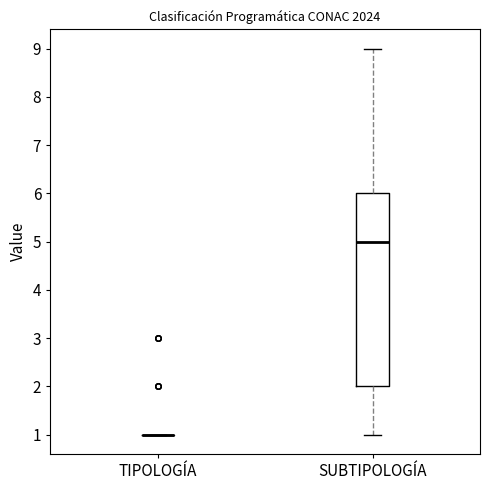

Reading left to right, transcribe this box plot: for each box, give where its median line is, the range the box spans, and where its two whiskers end, as read against the y-axis. The values are not printed on the chart, so give them approximately, as read against the axis.

TIPOLOGÍA: box collapsed to a line at 1, whiskers 1 to 1
SUBTIPOLOGÍA: median 5, box 2 to 6, whiskers 1 to 9